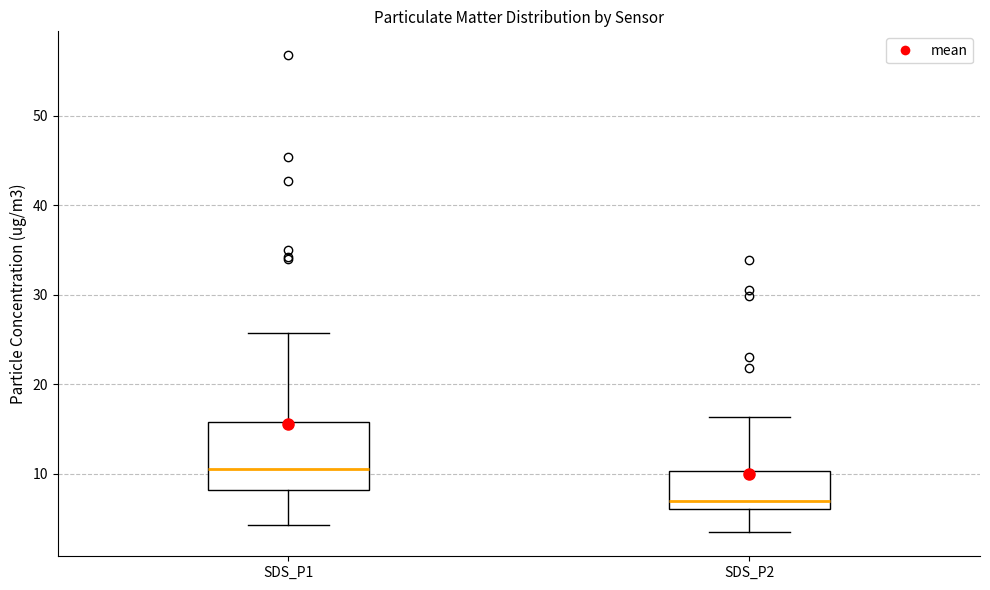

Which box is the tallest, from its lower edge to its upper edge?

SDS_P1